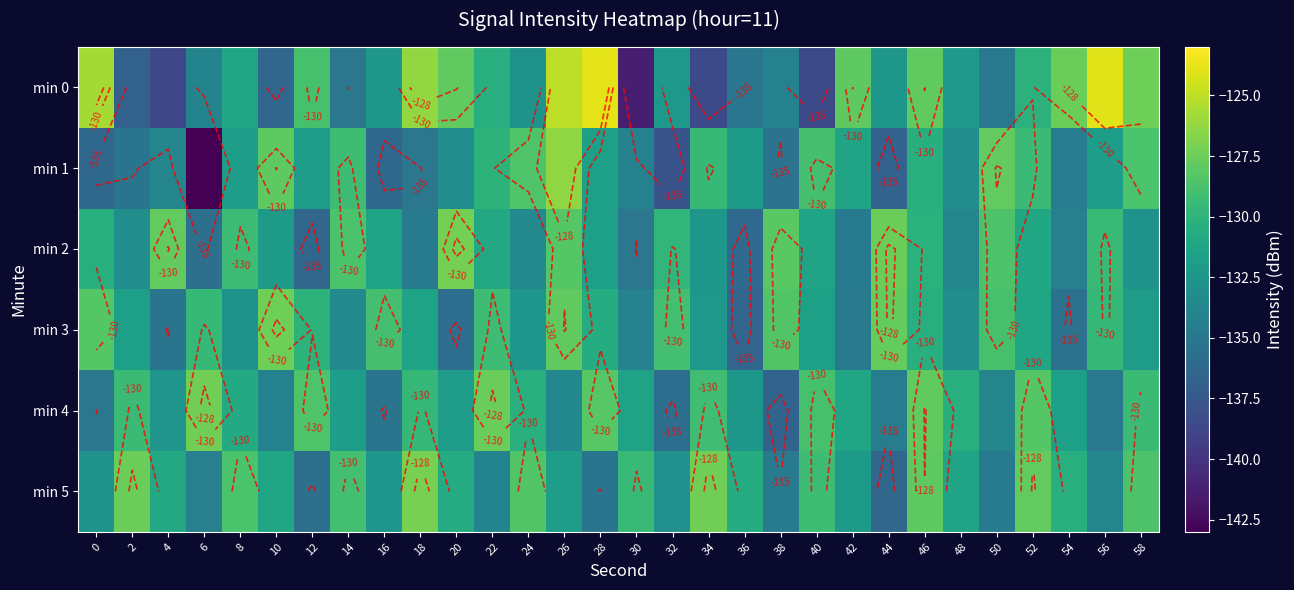

Between 18 and 38, which is larger?

18